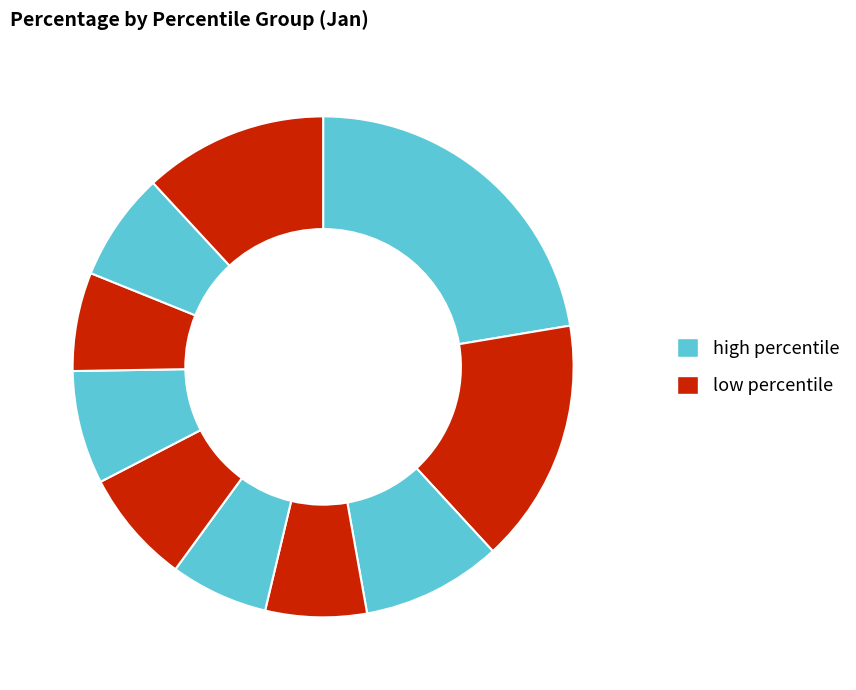

Rank the categories by value from lowest to highest.

pct45, pct75, pct35, pct85, pct65, pct55, pct25, pct95, pct15, pct05